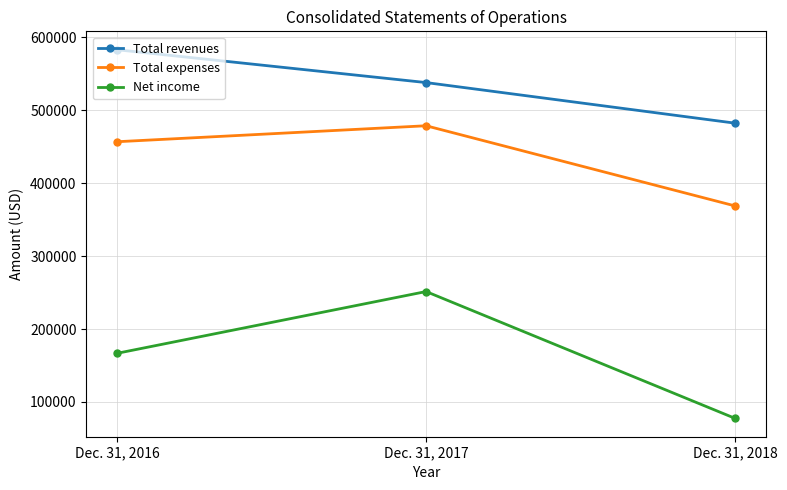

True or false: Total revenues has a value of 99249 at Dec. 31, 2018.

False